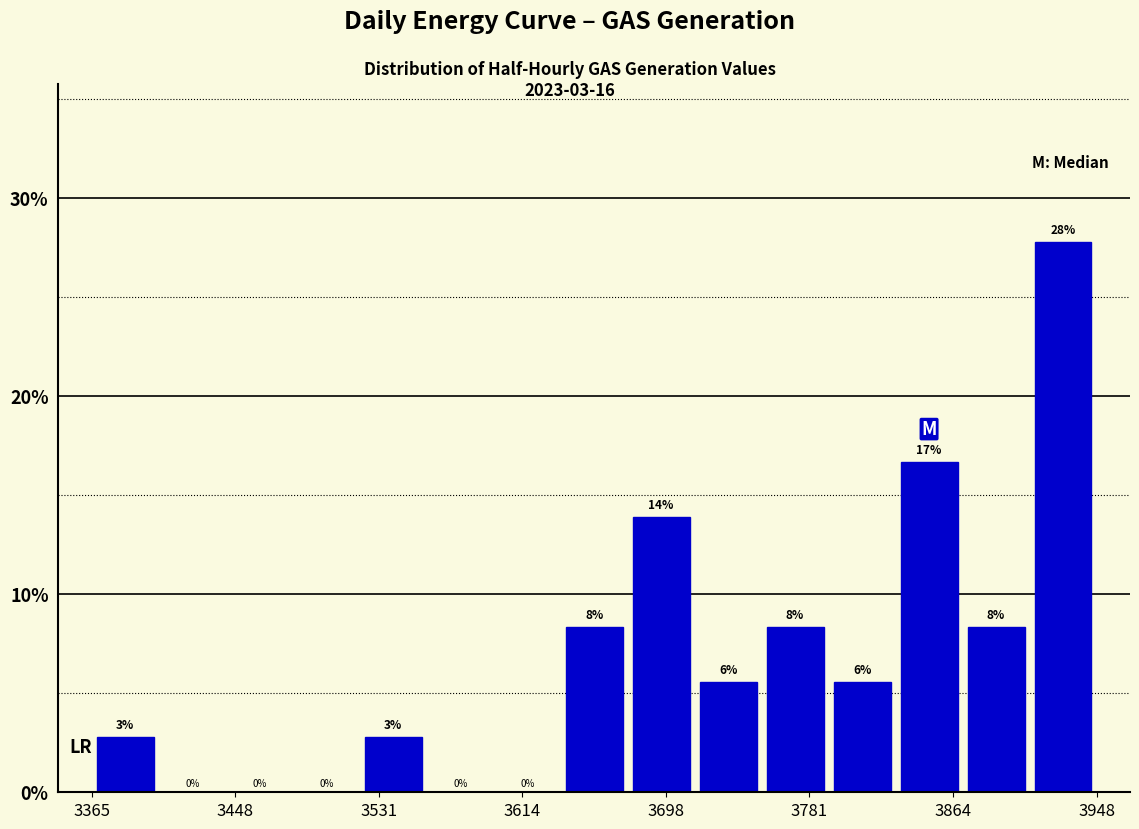

Read against the x-axis, roughly where is the centre of the tallest bar?

3930